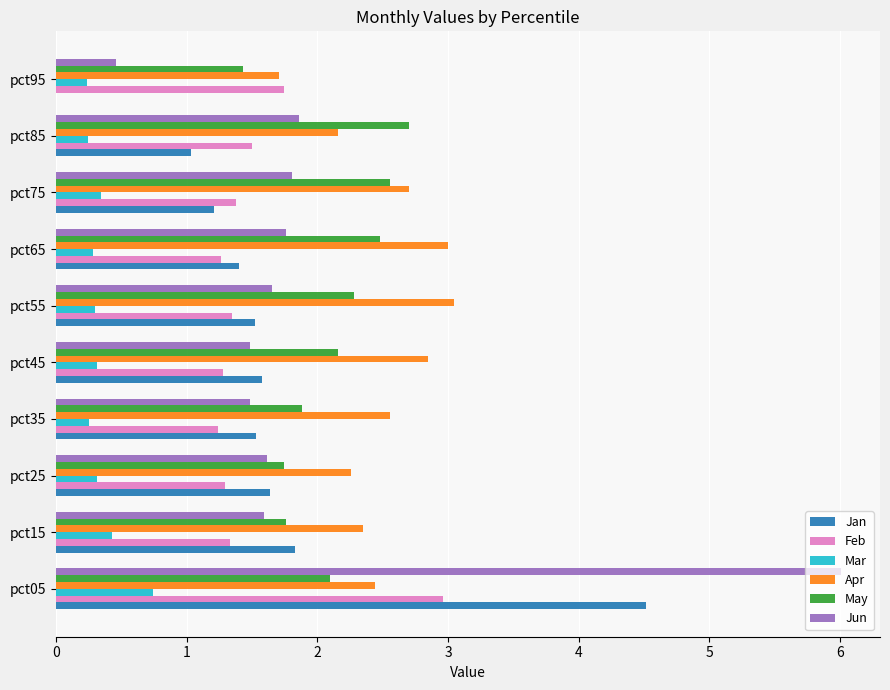

Which series has the largest total across all categories?

Apr